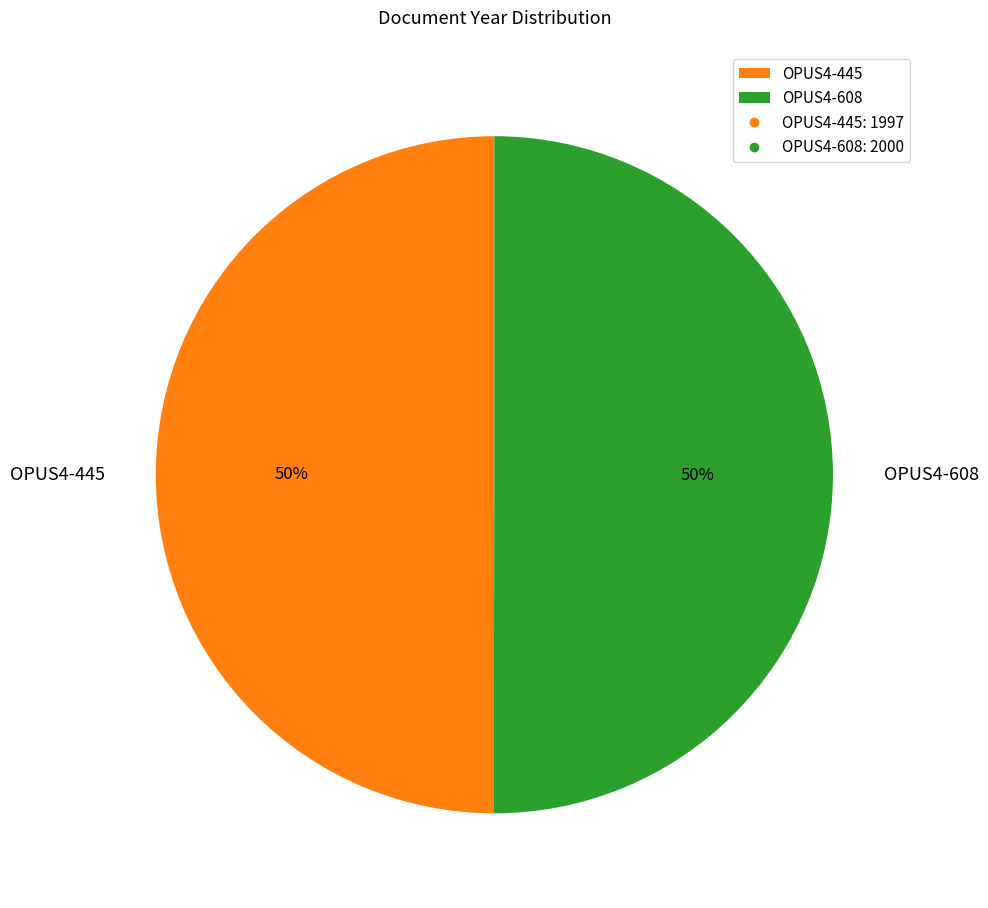

The OPUS4-445 slice represents 59% of the pie. True or false?

False